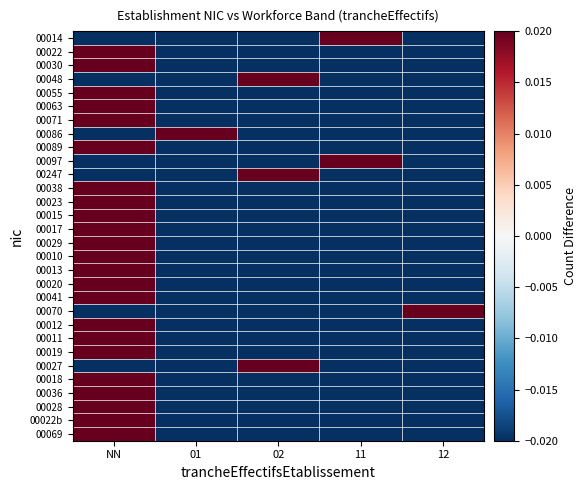

List the series in order of their peak value, highest first.

00086, 00070, 00014, 00097, 00048, 00247, 00027, 00022, 00030, 00055, 00063, 00071, 00089, 00038, 00023, 00015, 00017, 00029, 00010, 00013, 00020, 00041, 00012, 00011, 00019, 00018, 00036, 00028, 00022b, 00069